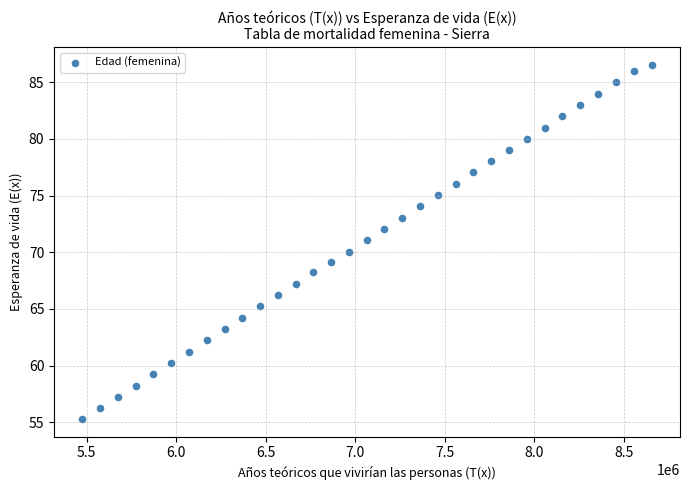

What is the range of X values (max minus min)?

3178207.9